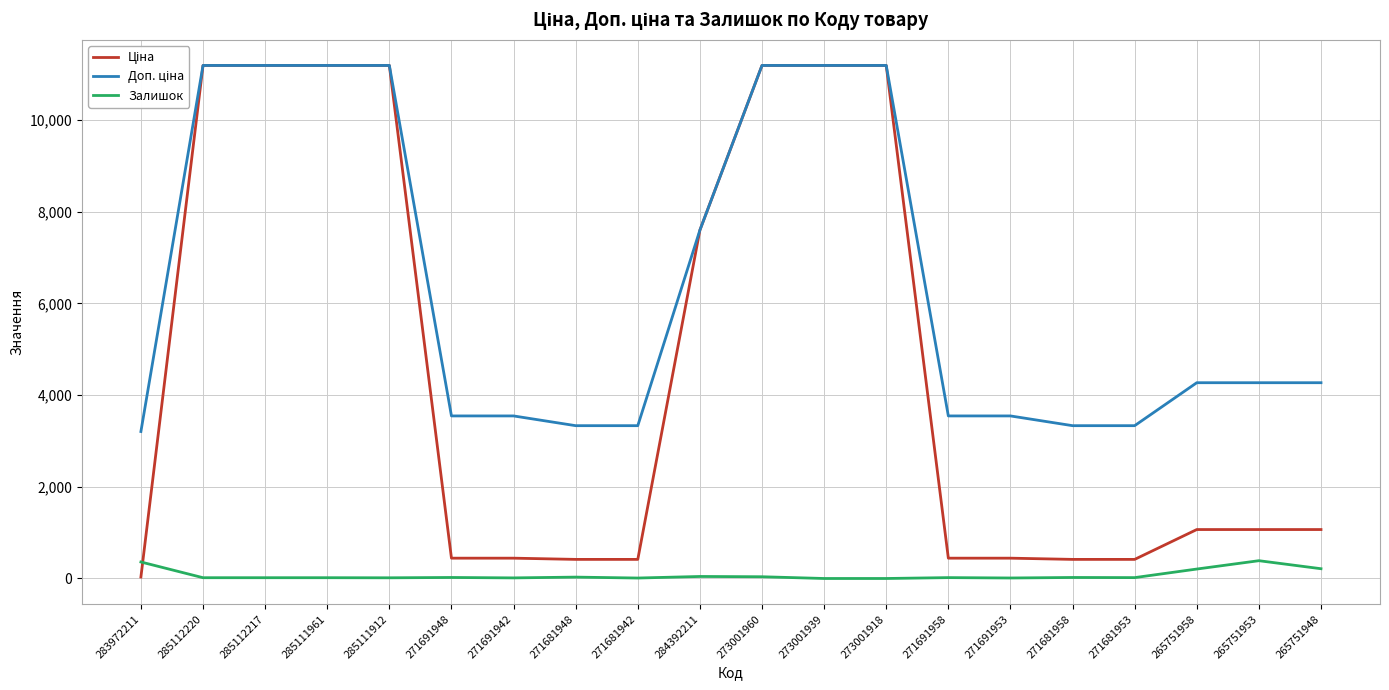

What is the greatest value displayed?

11188.2